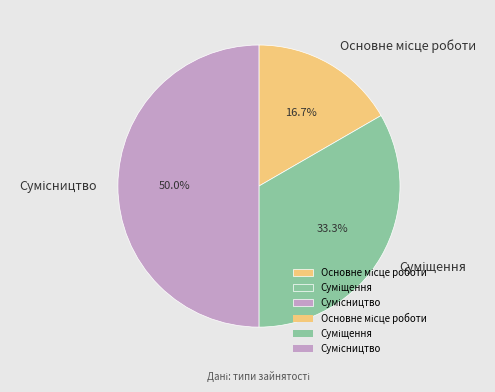

Count the number of slices in the pie.

3